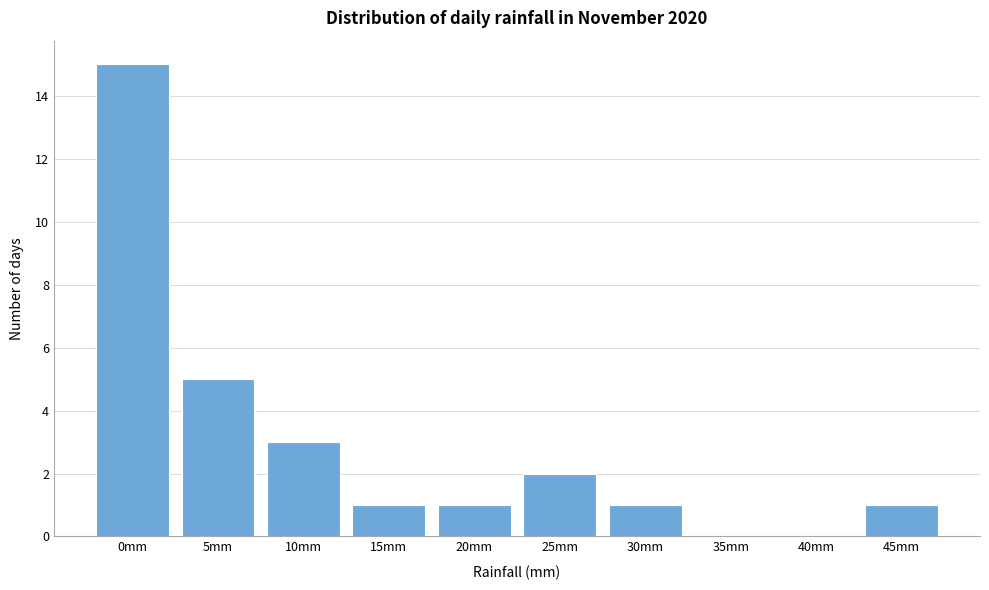

Reading right to left, what are all the values shown in this chart?

45mm=1	40mm=0	35mm=0	30mm=1	25mm=2	20mm=1	15mm=1	10mm=3	5mm=5	0mm=15